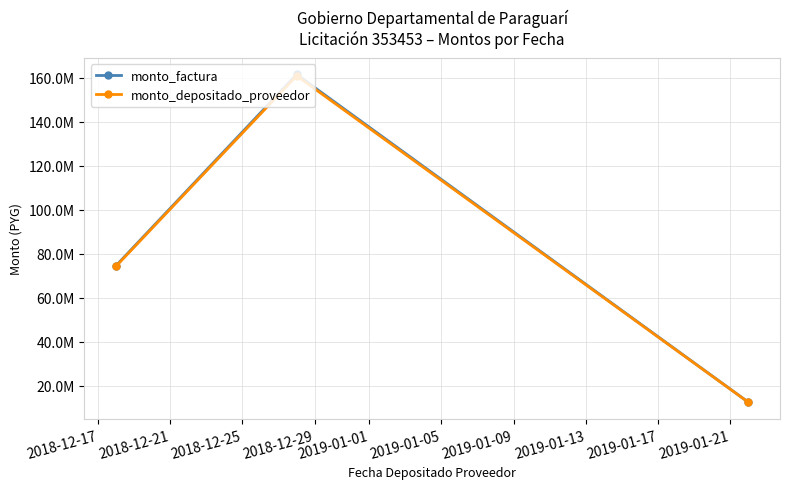

Which series has the largest total across all categories?

monto_factura